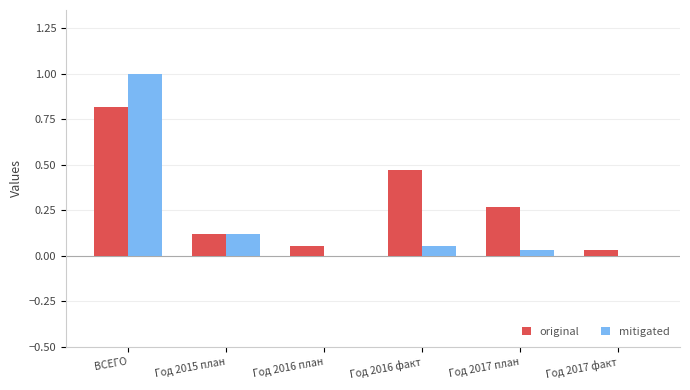

At which category is the sum across all series the highest?

ВСЕГО